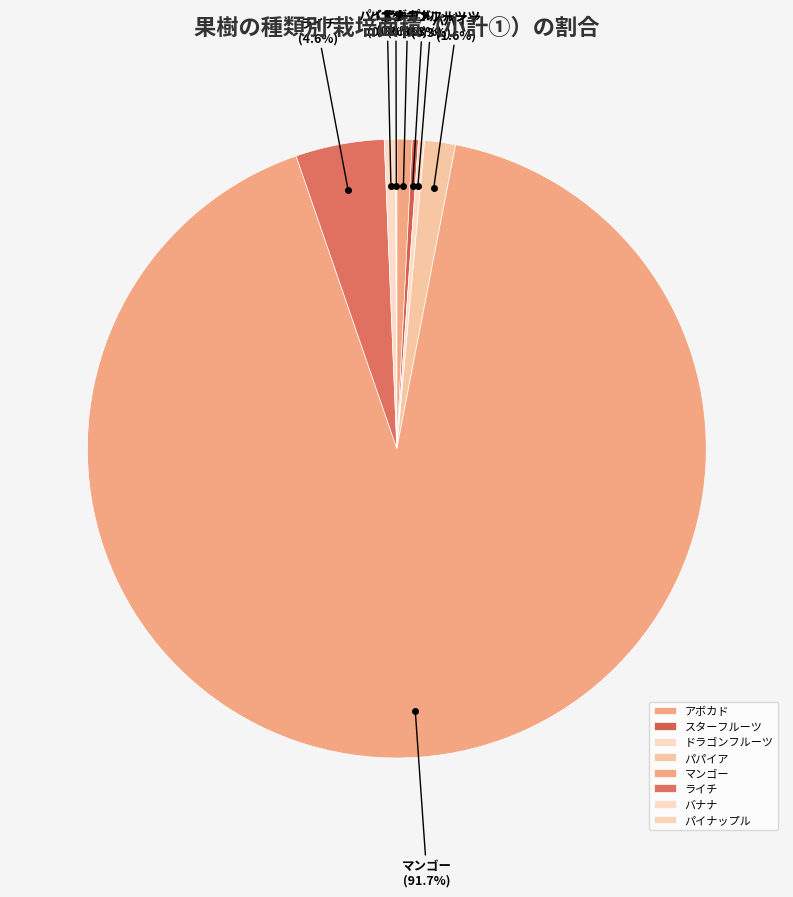

Combined, do ライチ and マンゴー account for over 50%?

Yes